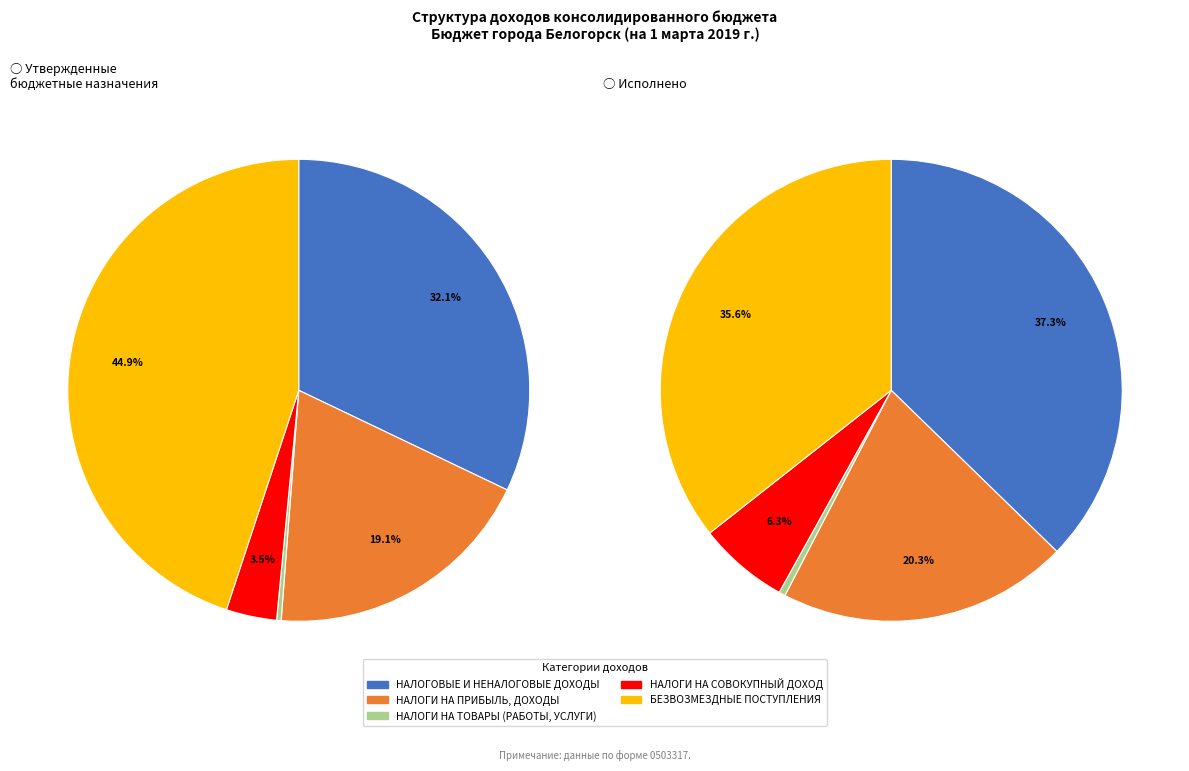

Does НАЛОГИ НА СОВОКУПНЫЙ ДОХОД account for over 50% of the chart?

No